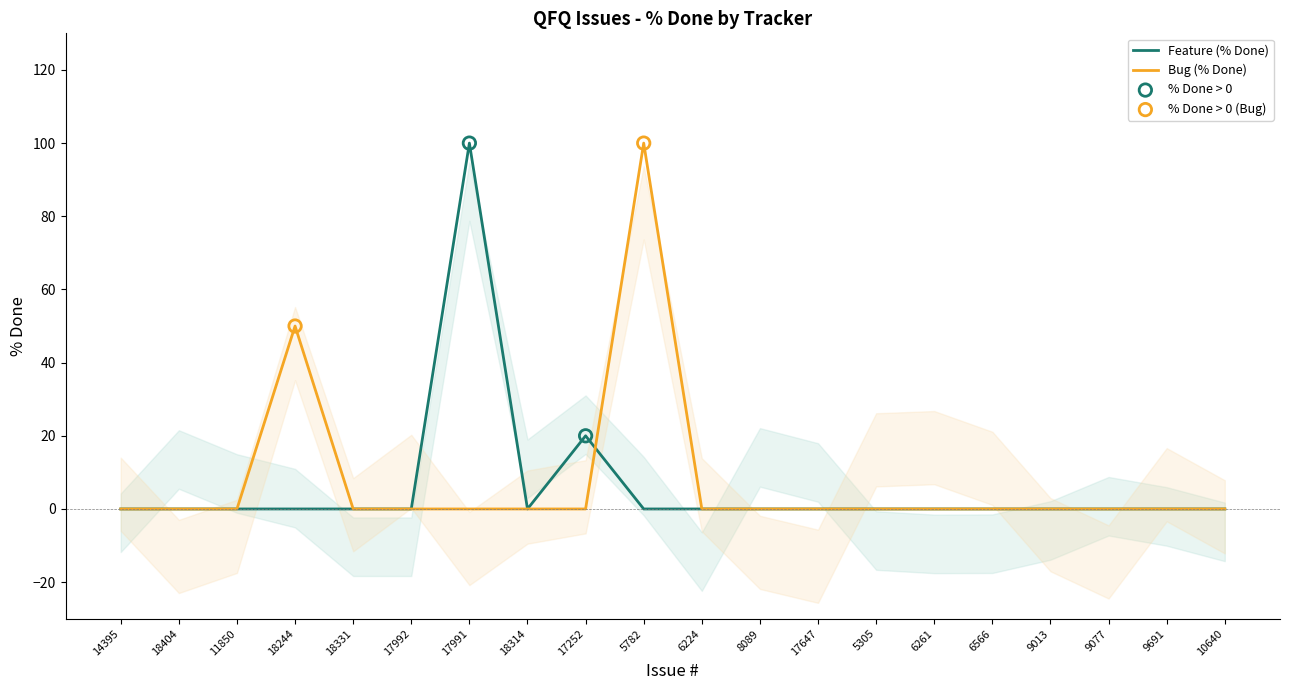

At how many categories does at least one series exceed 85?

2